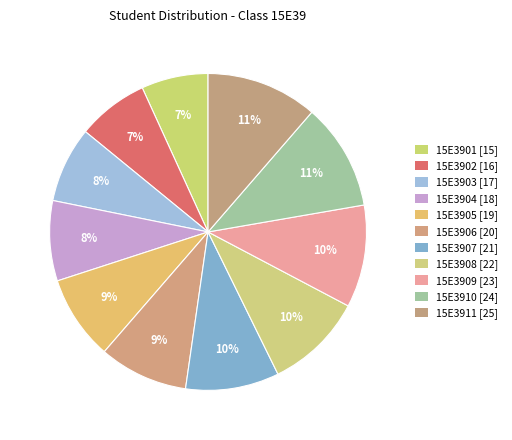

How many slices are in this pie chart?

11